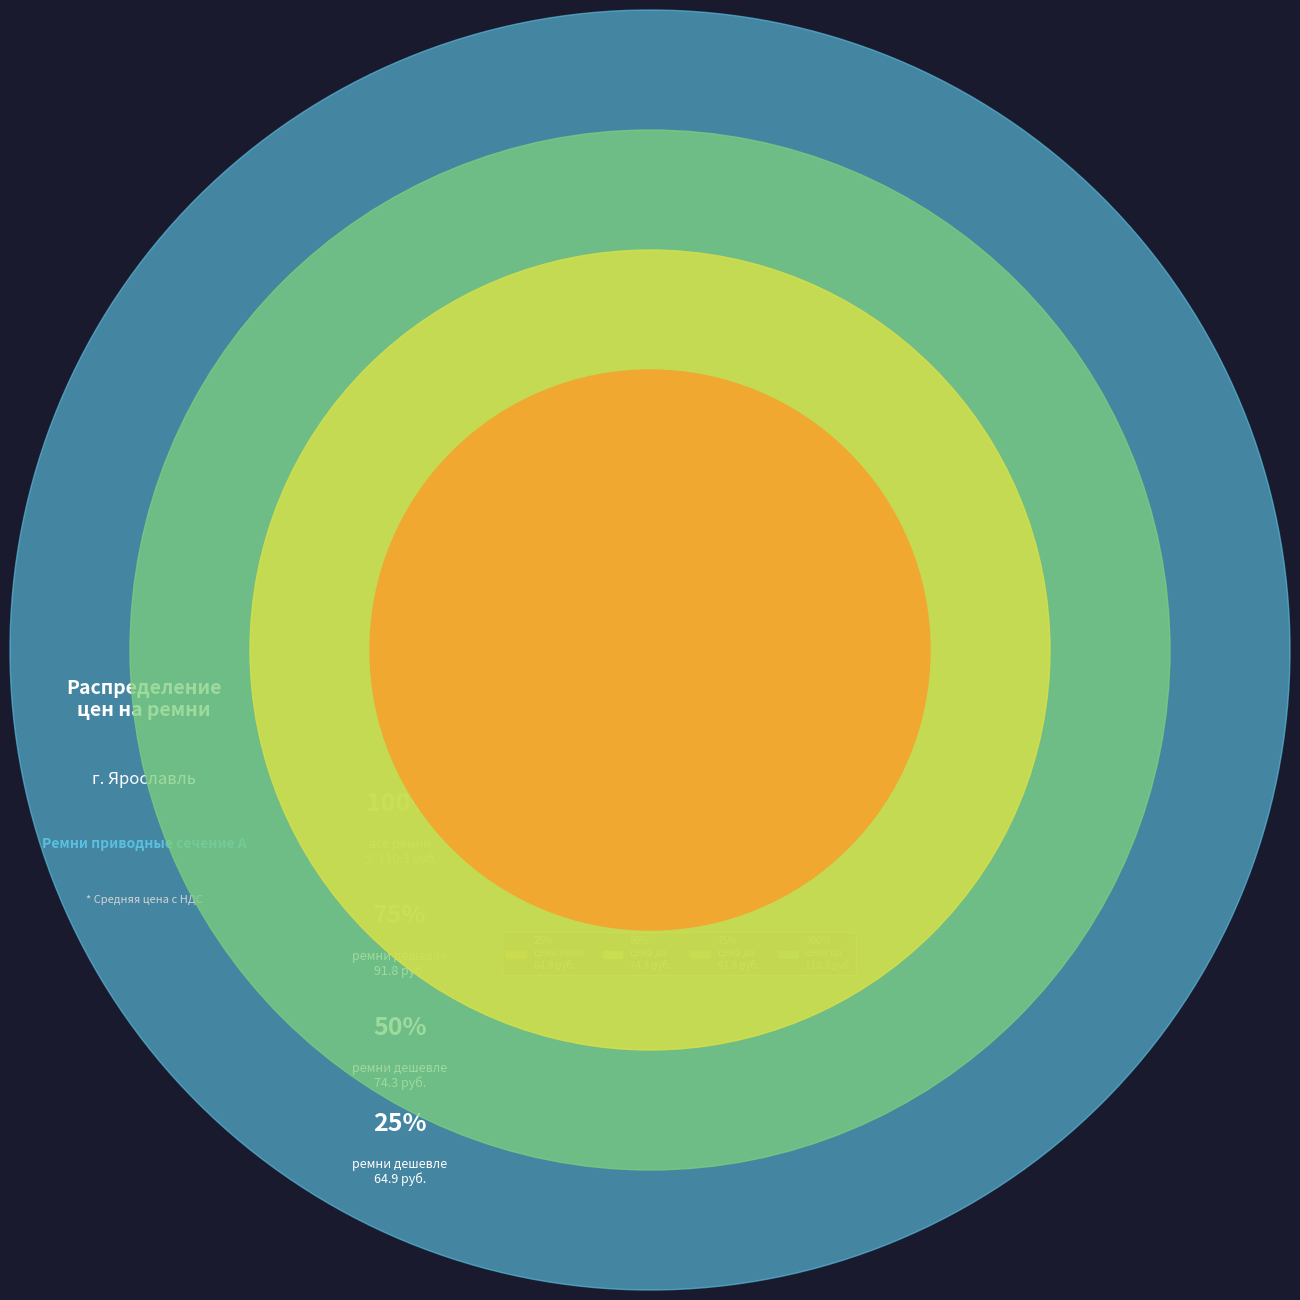

Does any single category account for the majority?

No